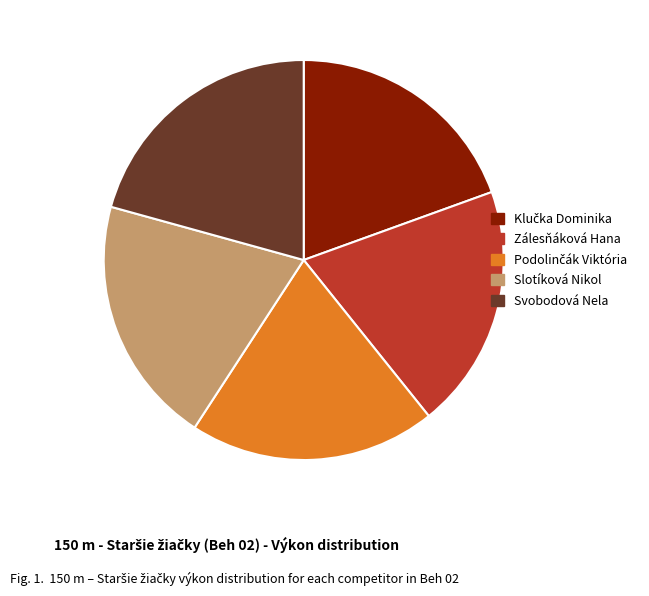

Is there any slice that represents more than half of the pie?

No